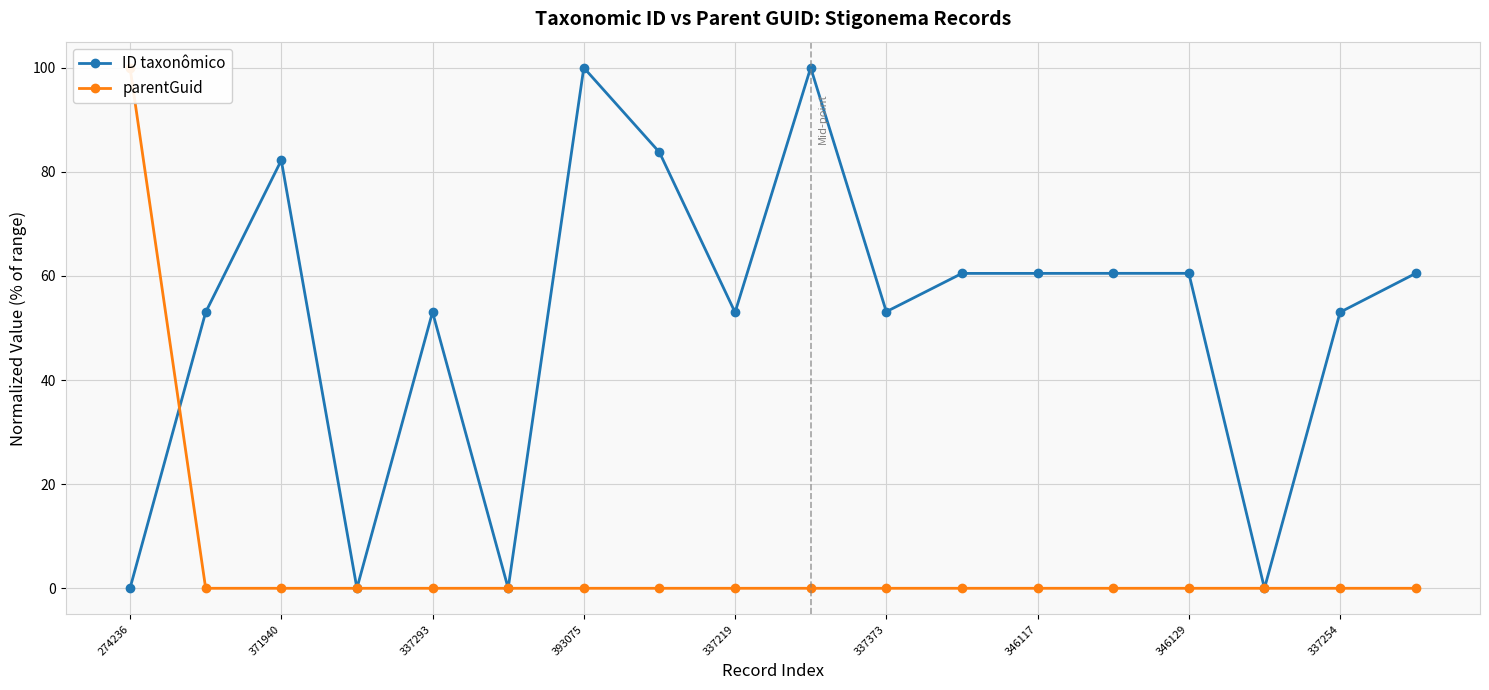

True or false: ID taxonômico has a value of 37.0 at 337293.

False